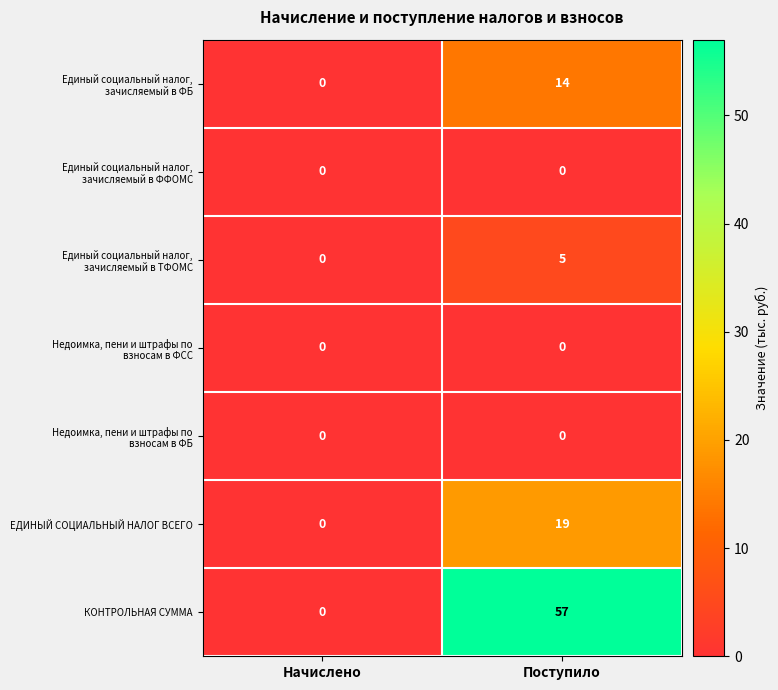

At which category is the sum across all series the highest?

Поступило